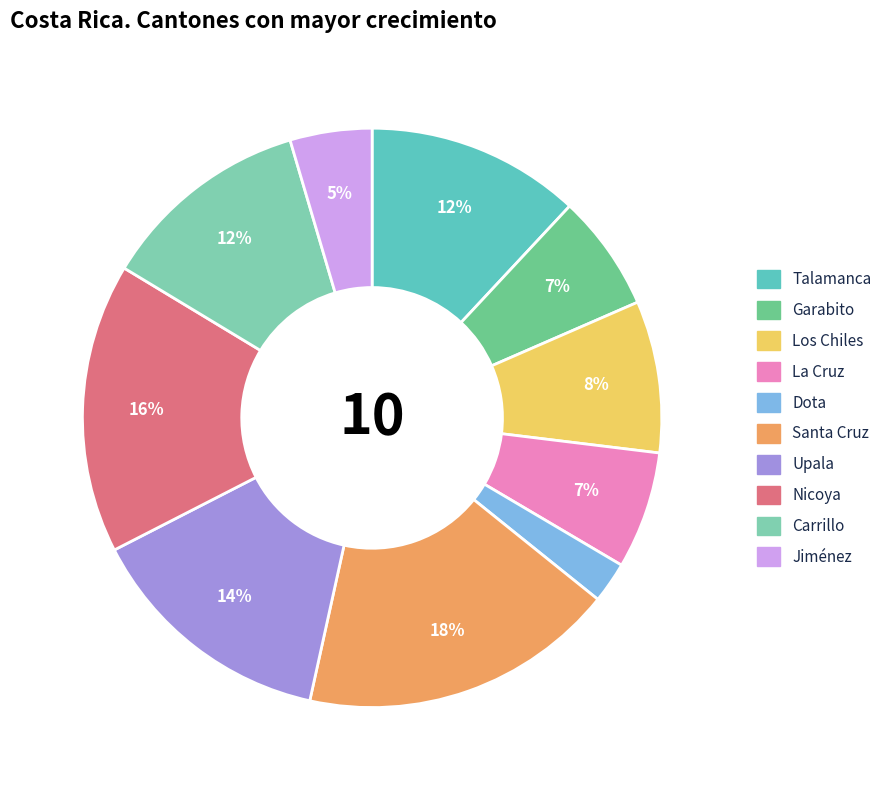

To the nearest percent, what portion does Dota represent?

2%